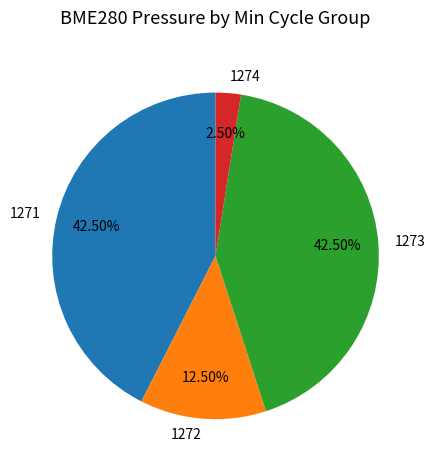

Is 1271 the majority of the pie?

No